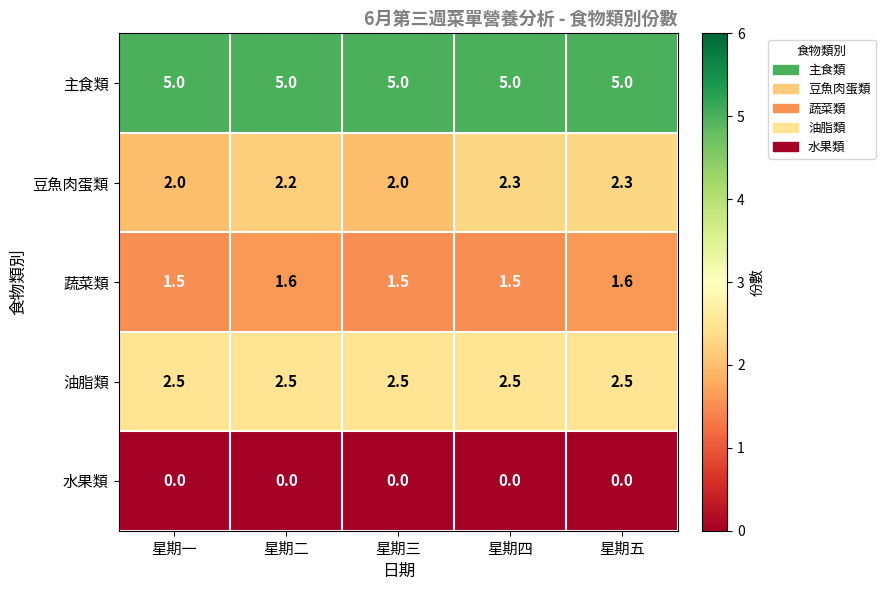

What is the highest value of the 油脂類 series?

2.5